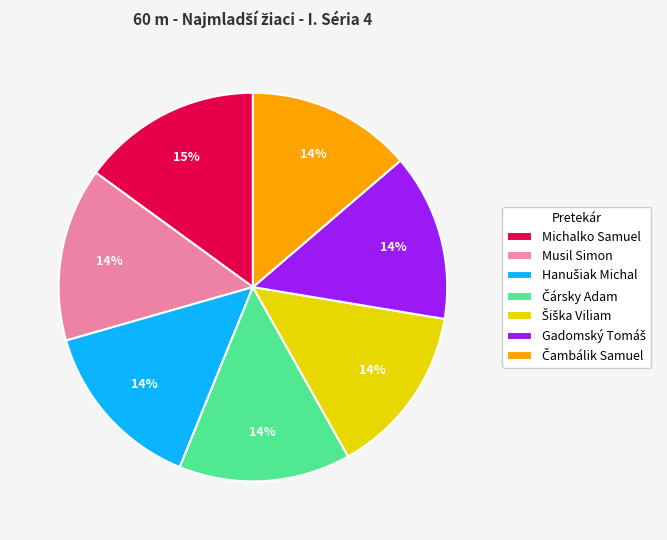

Count the number of slices in the pie.

7